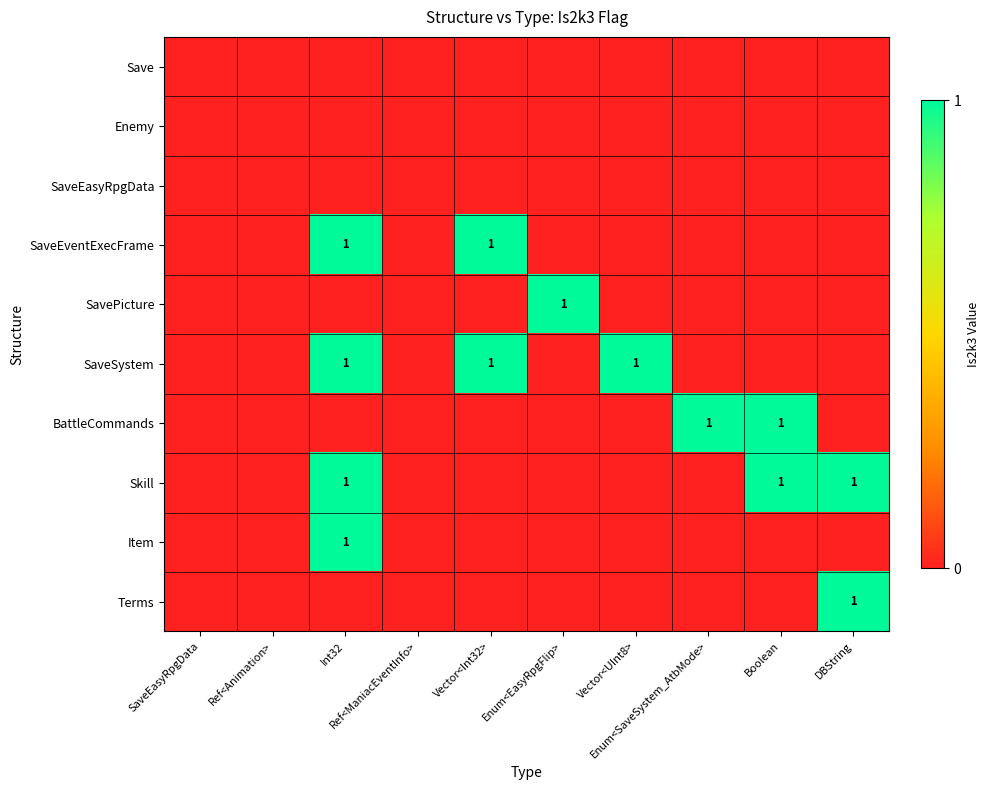

What is the total value across all series at Boolean?

2